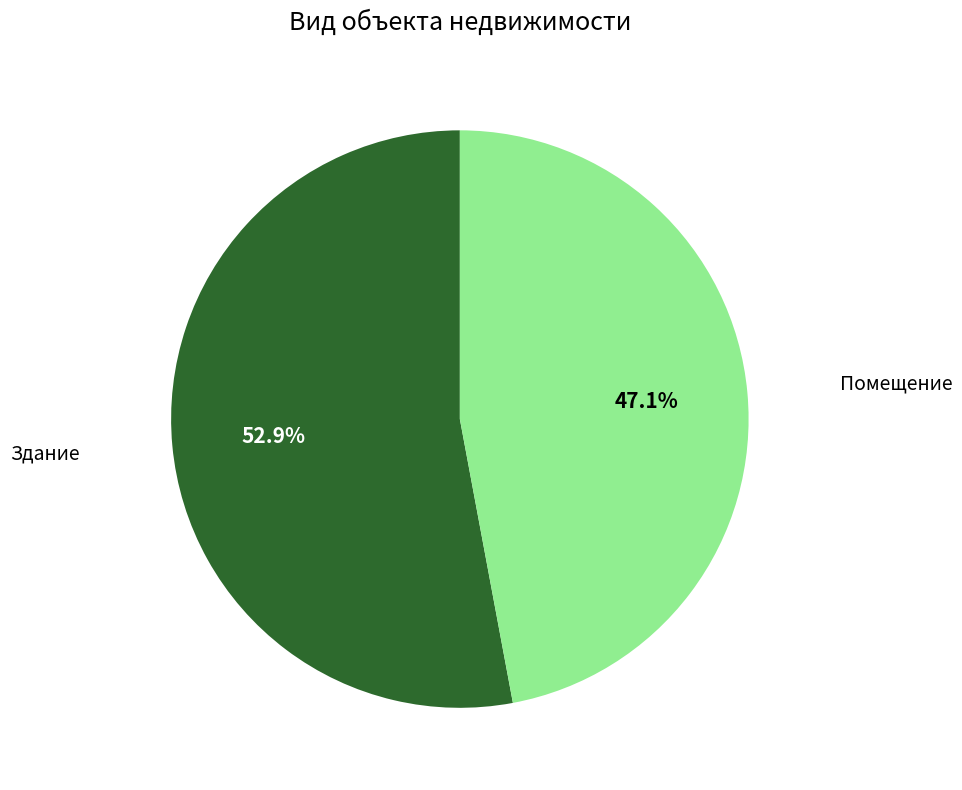

Does any single category account for the majority?

Yes